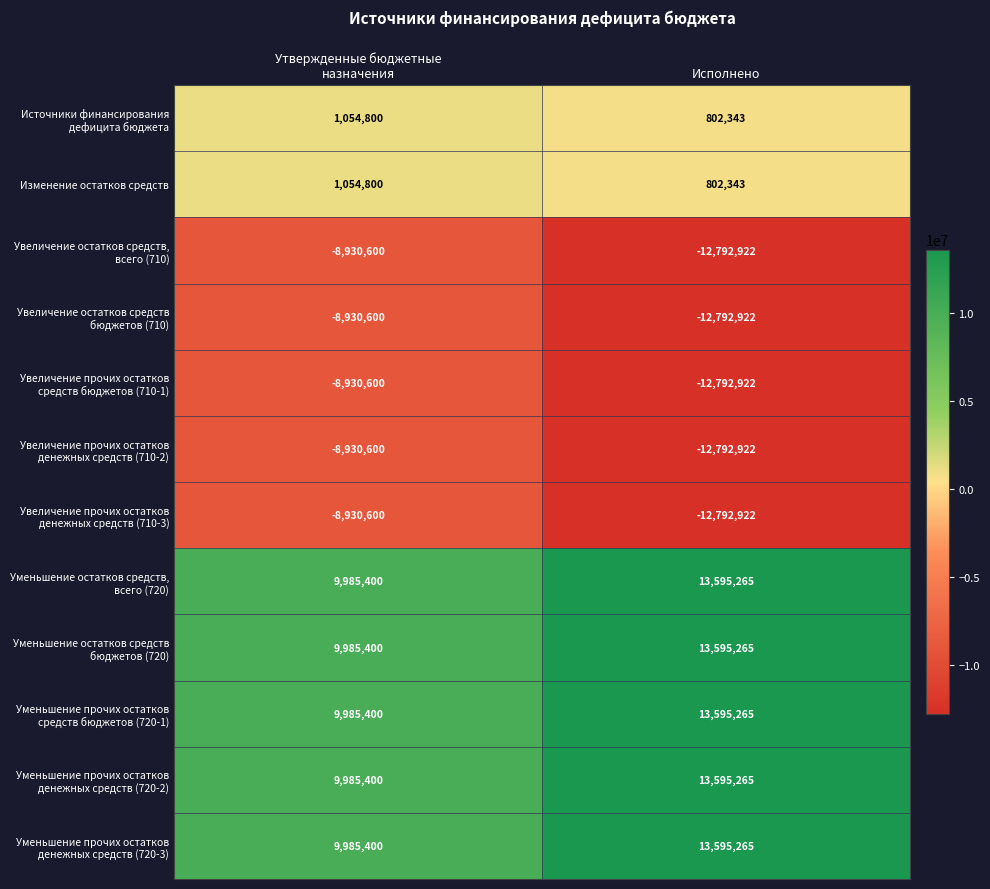

How many categories are shown in the chart?

2